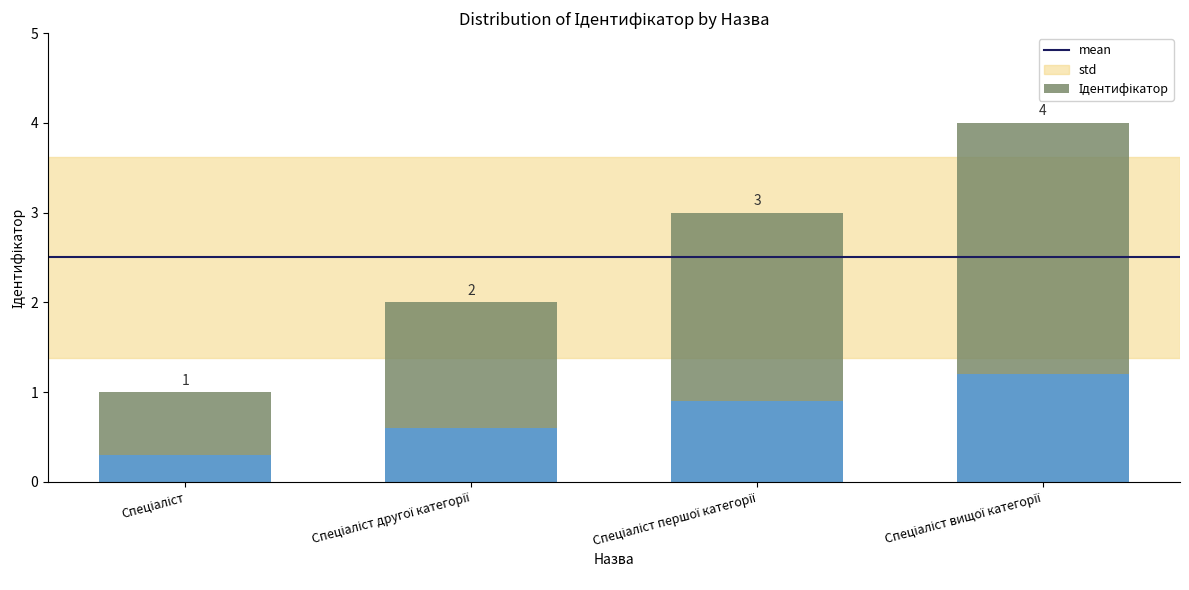

The value at Спеціаліст вищої категорії is 2. True or false?

False